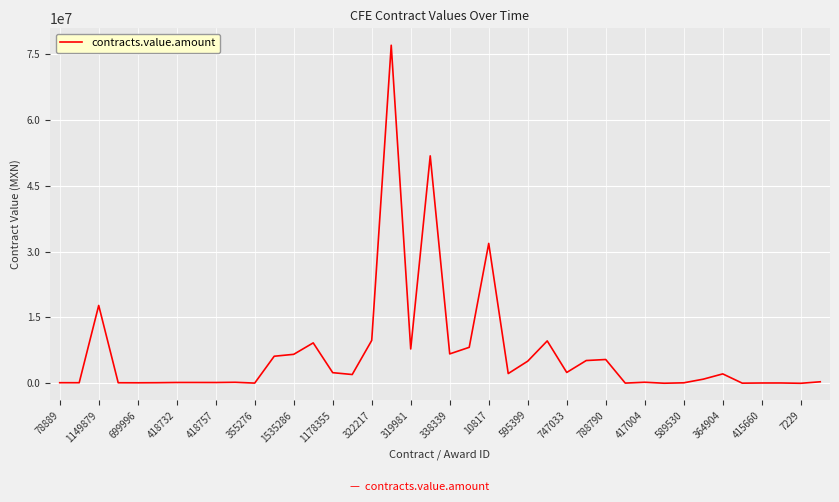

What is the difference between the maximum and minimum values?

77016524.8